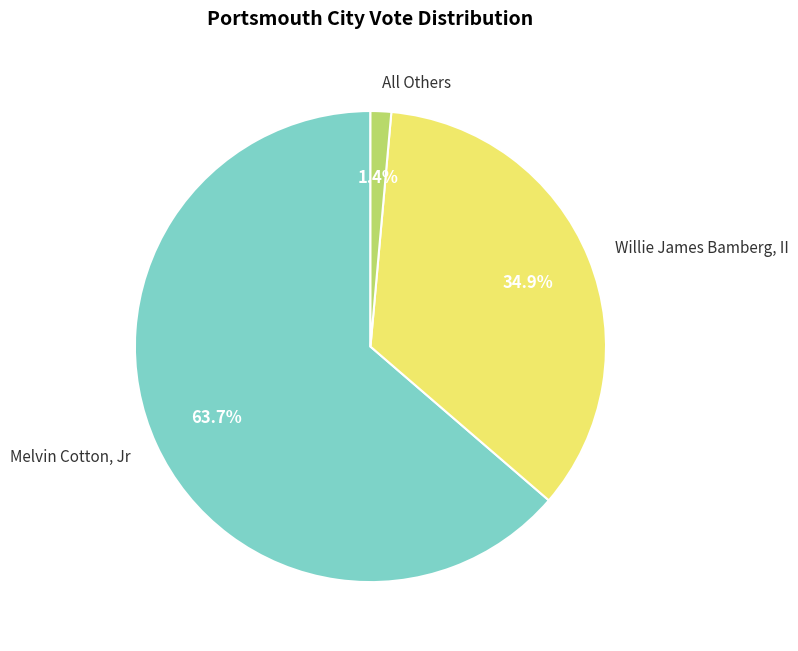

How many slices are in this pie chart?

3